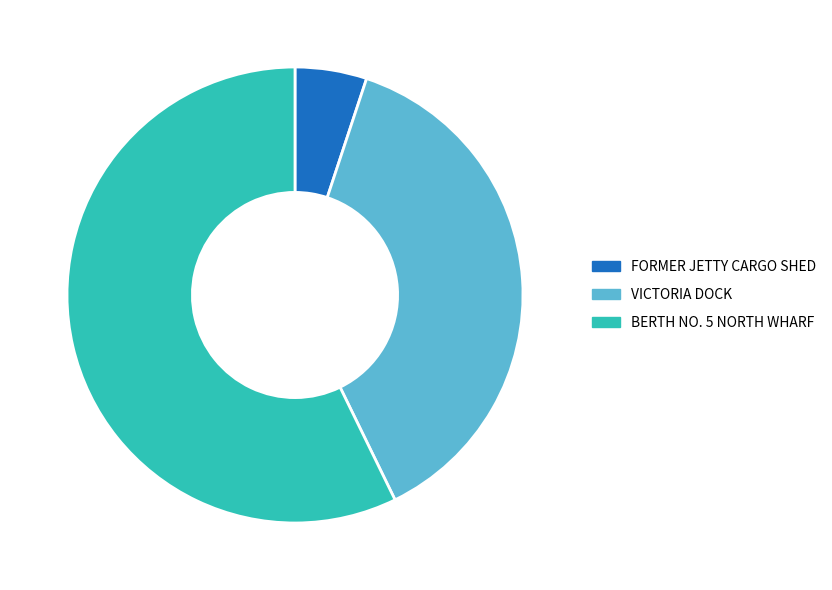

Which slice is the smallest?

FORMER JETTY CARGO SHED